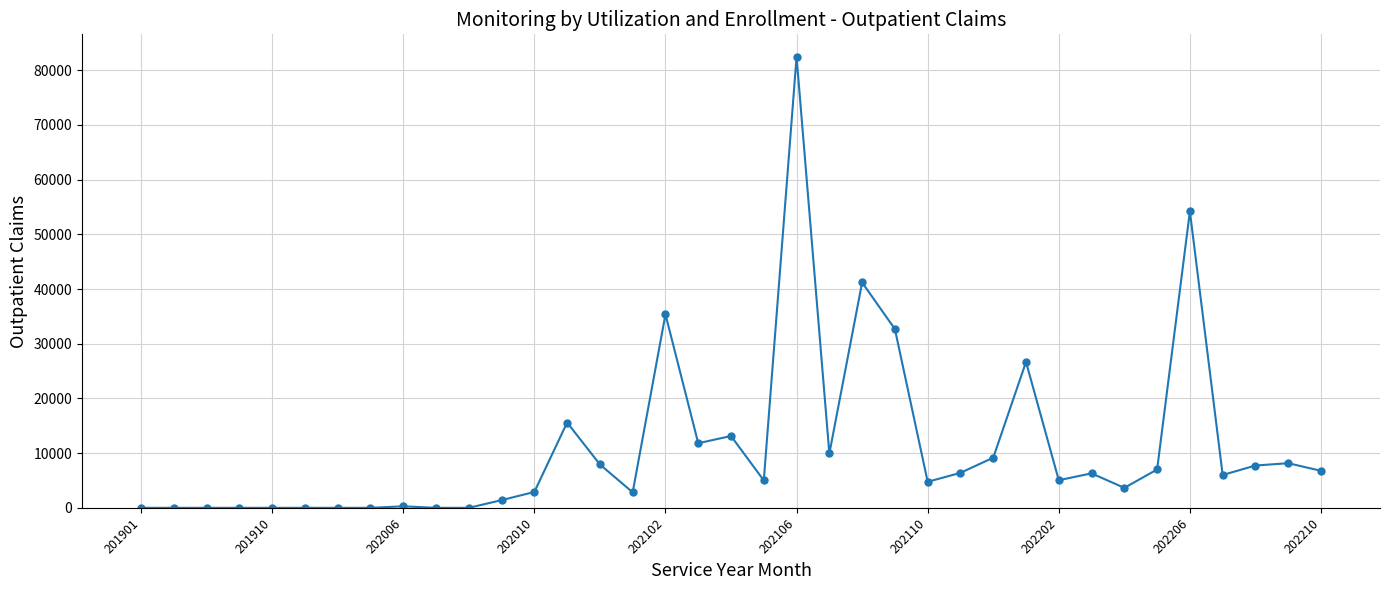

What is the value of the 17th point from the left?

35373.0